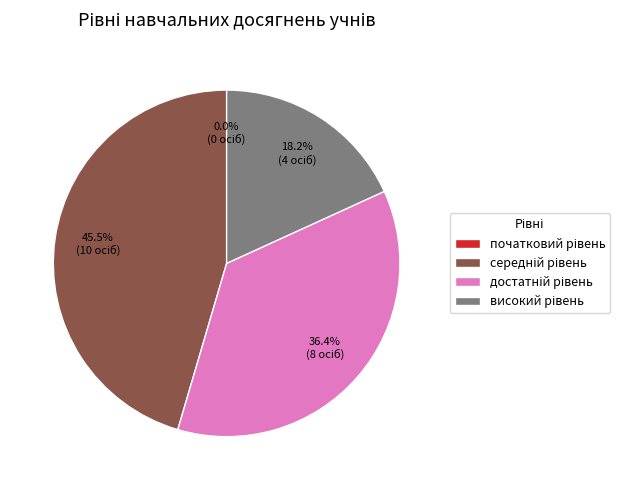

What is the total percentage of високий рівень and достатній рівень?

54.5%